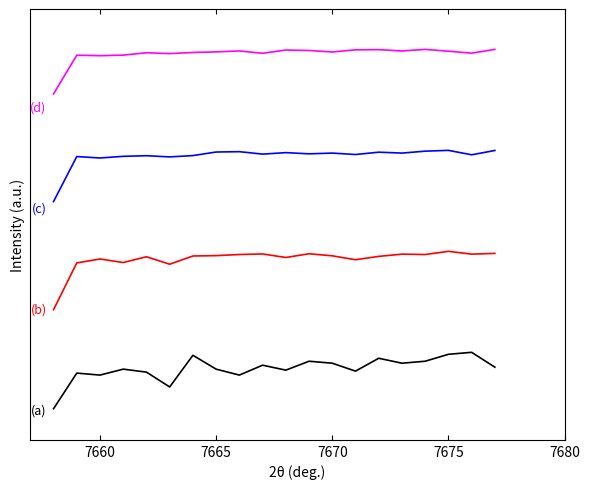

Does the chart have visible grid lines?

No